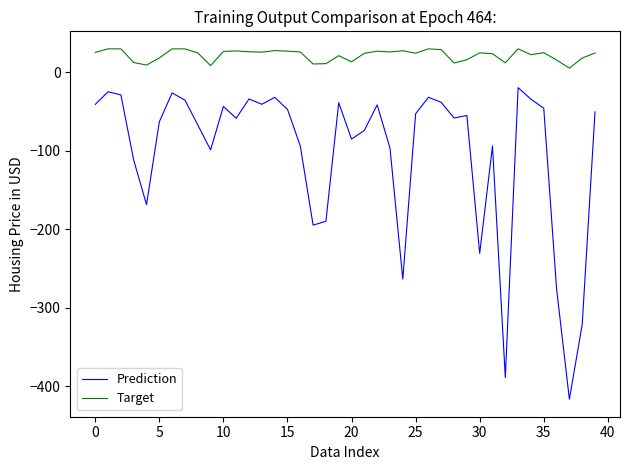

Which series has the largest total across all categories?

Target